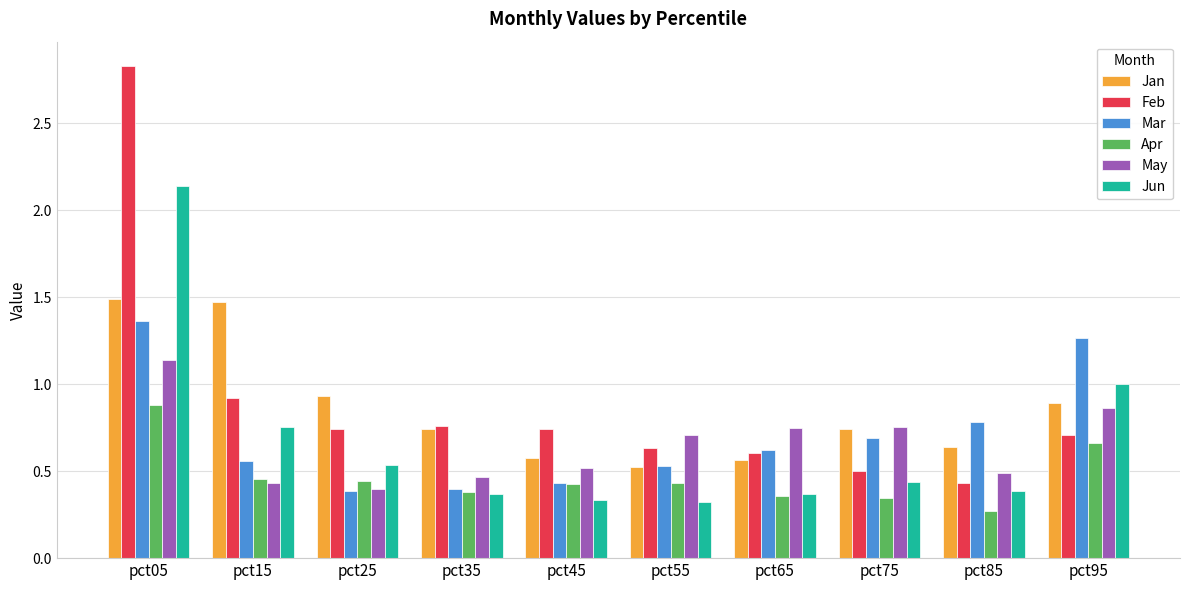

Between pct75 and pct95, which series saw the biggest shift?

Mar